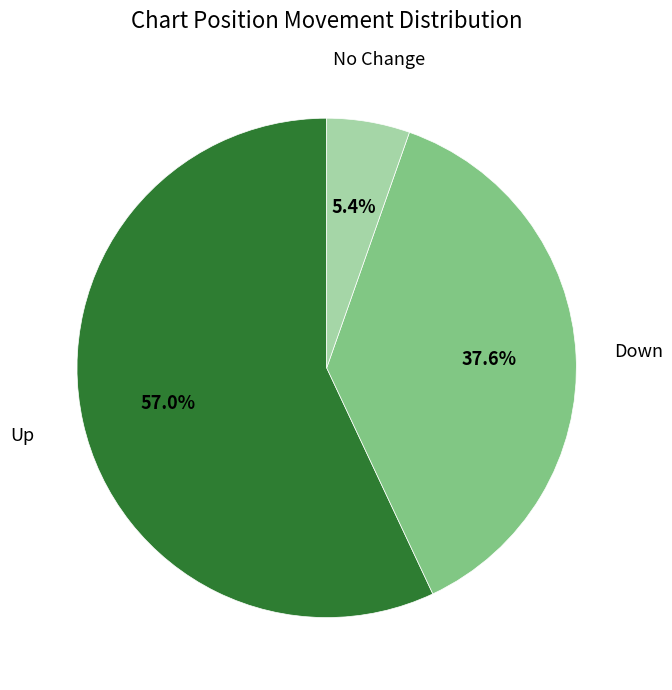

How many slices are in this pie chart?

3